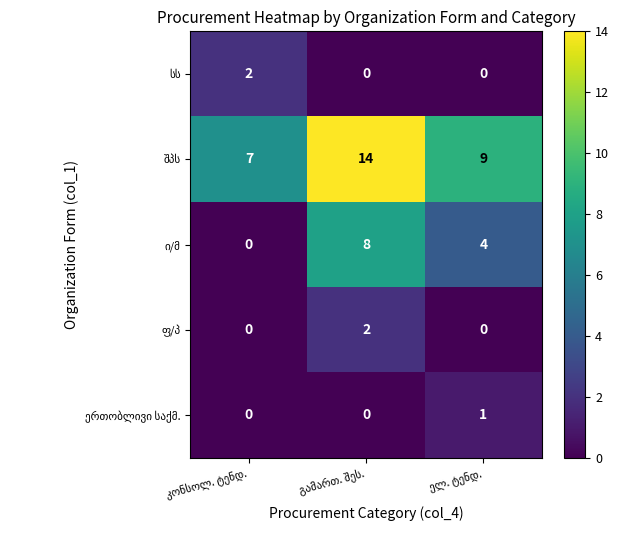

At how many categories does at least one series exceed 2?

3